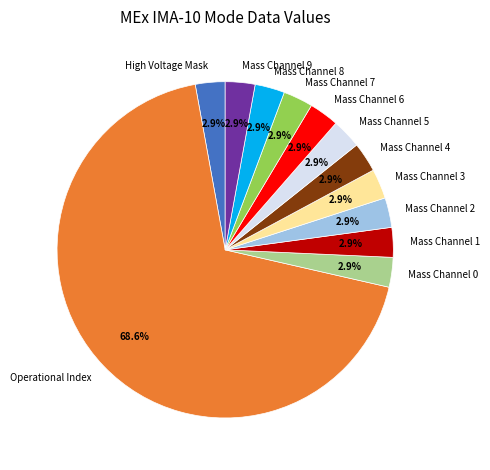

Combined, do Mass Channel 4 and Mass Channel 2 account for over 50%?

No